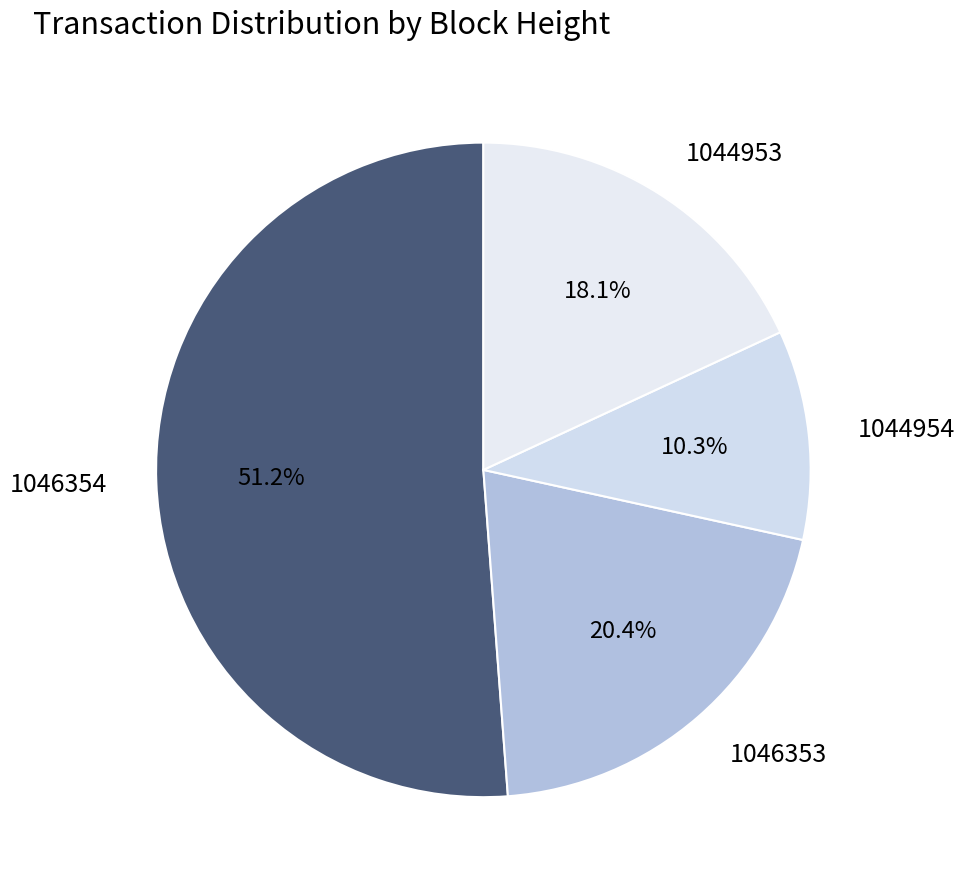

What percentage is the 1044954 slice, to the nearest percent?

10%